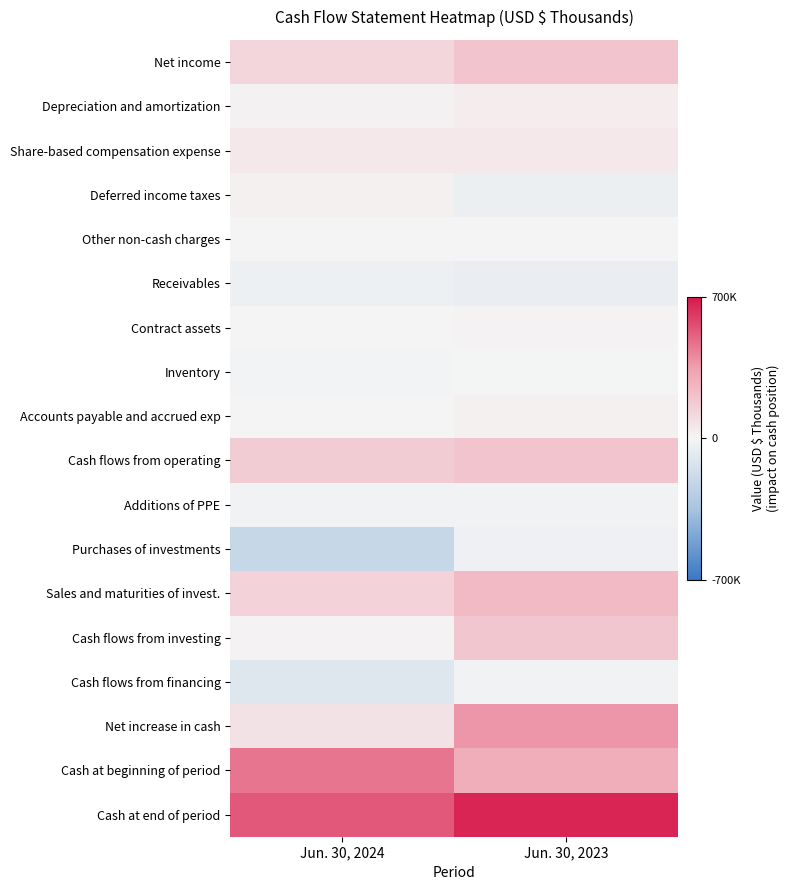

Which series has the largest total across all categories?

Cash at end of period